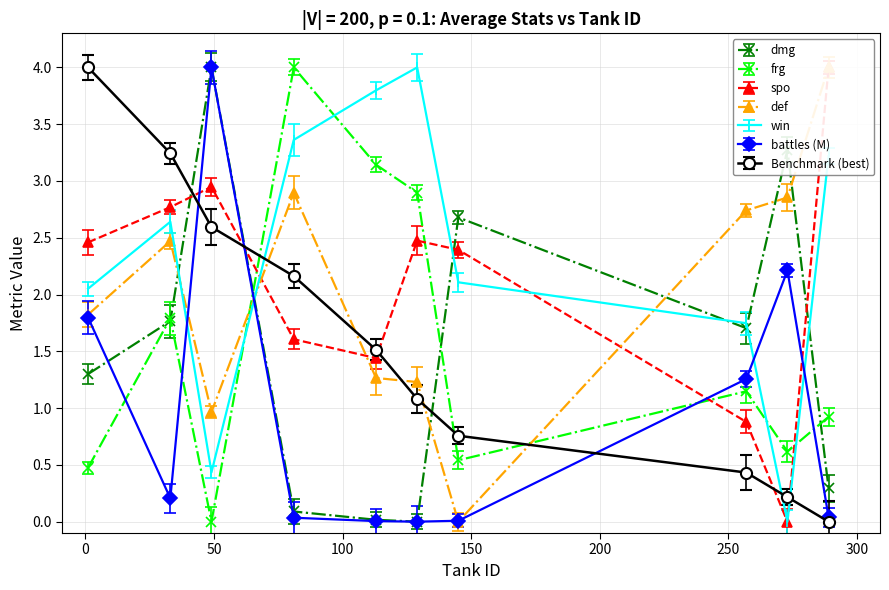

In spo, how many points are higher than both neighbors (excluding endpoints)?

2